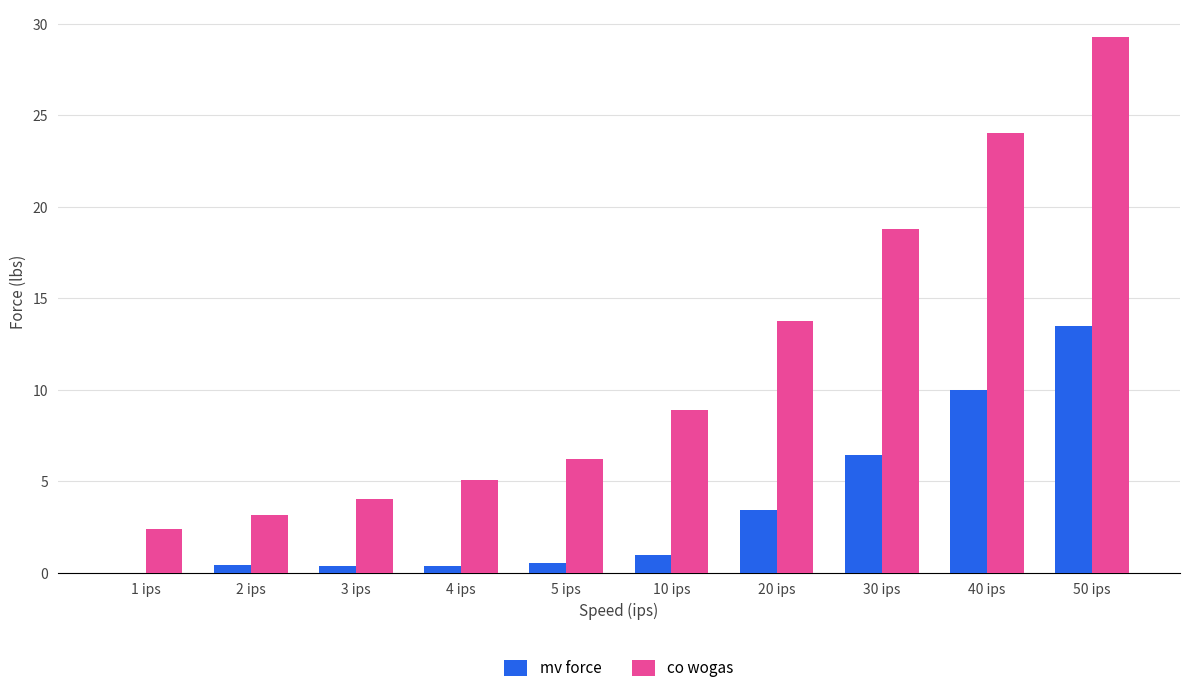

What are all the series names shown in the legend?

mv force, co wogas